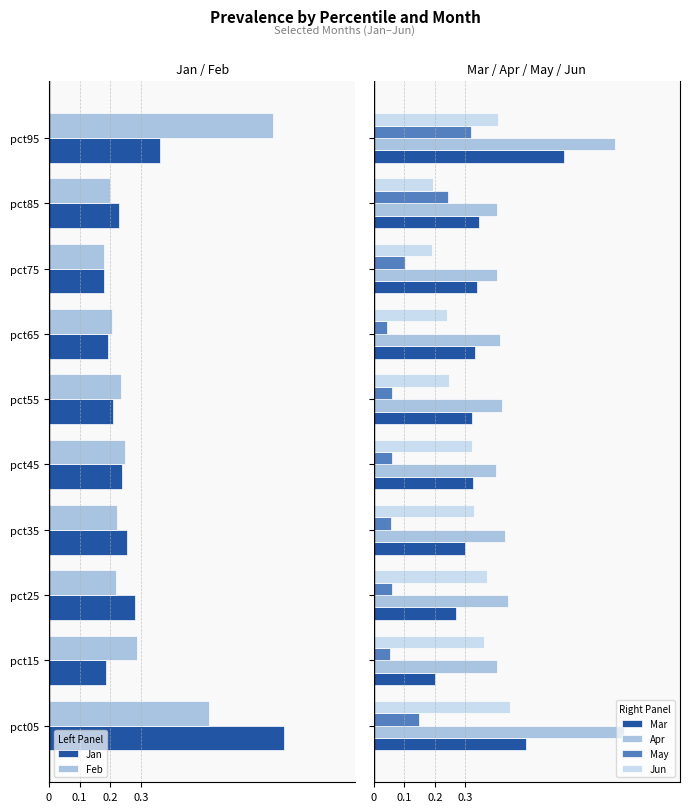

Count the Mar values in the range 0 to 1.

10